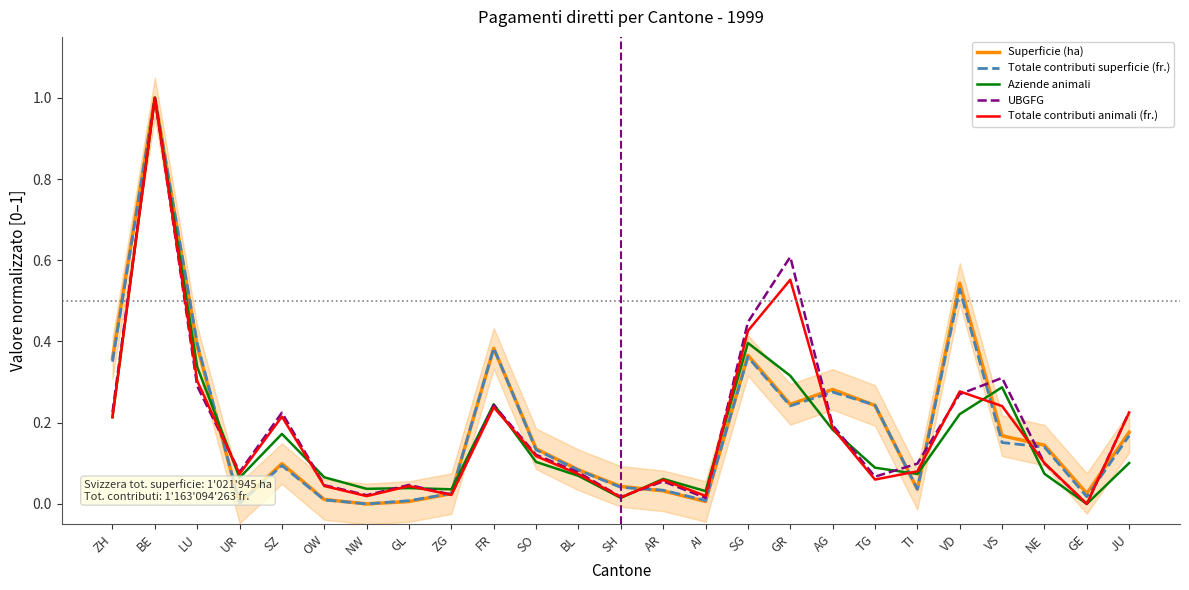

True or false: Totale contributi animali (fr.) and Superficie (ha) intersect in this chart.

True